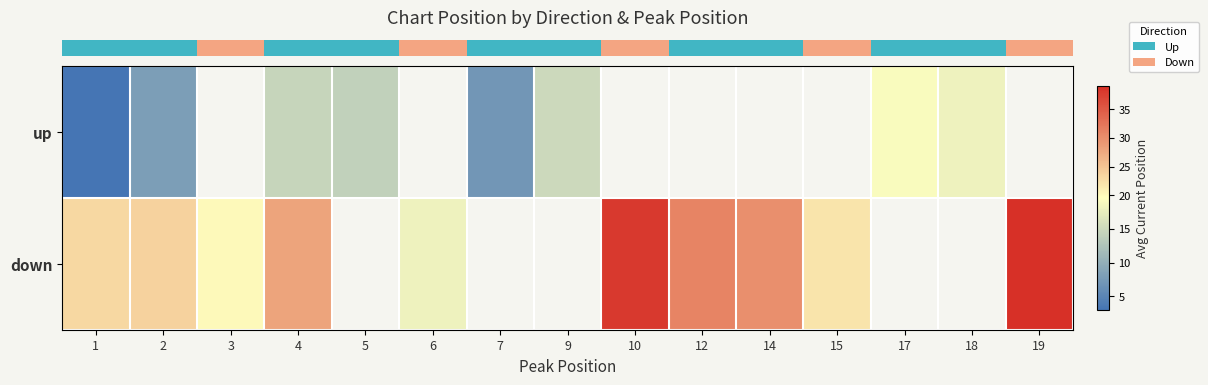

How many data points in row_0 are above 15?

2